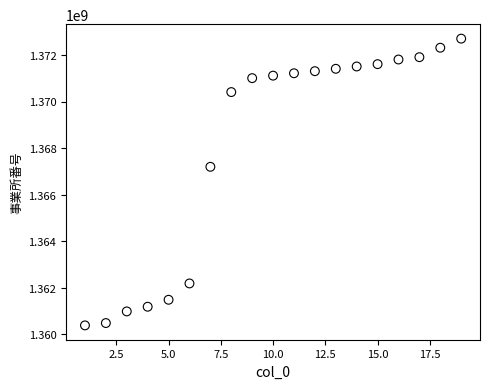

What is the range of X values (max minus min)?

18